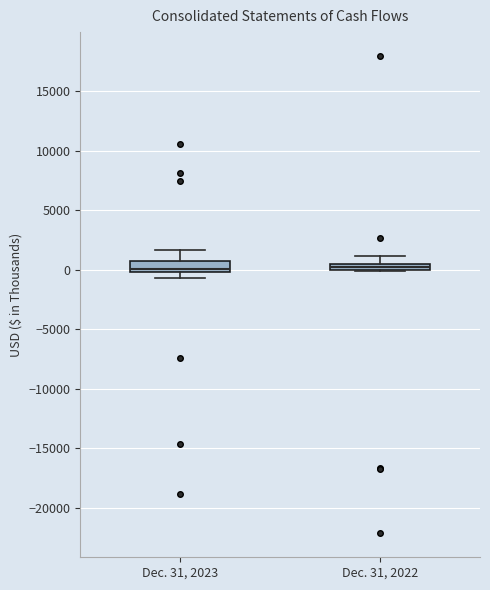

Where is the lower edge of the box for Dec. 31, 2023 on the y-axis? The values are not printed on the chart, so give them approximately, as read against the axis.

0